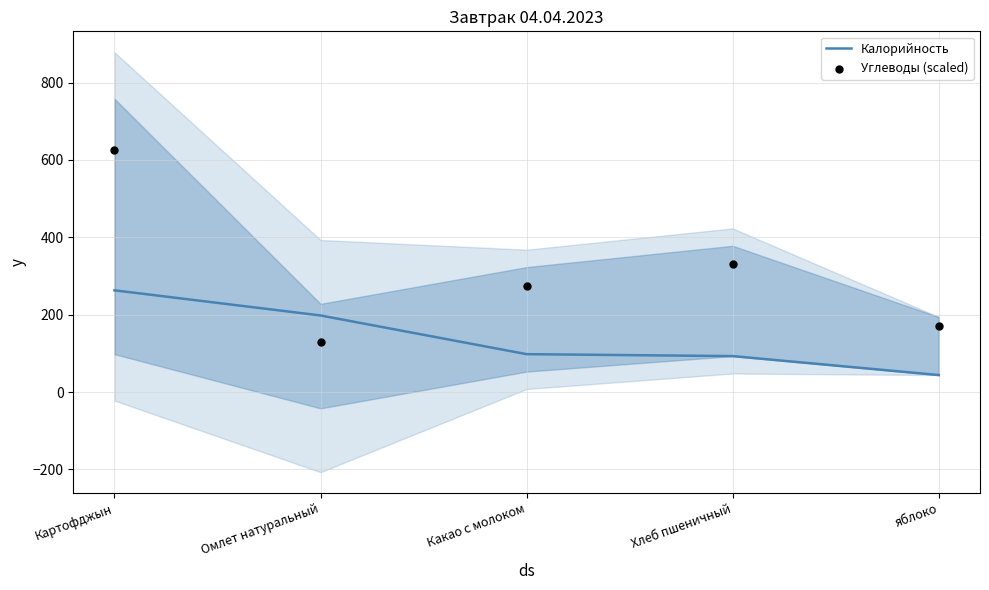

Which series reaches the maximum Y coordinate?

Углеводы (scaled)